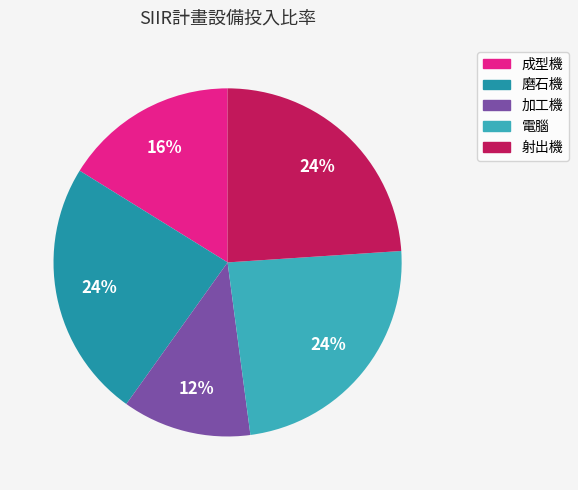

Is 射出機 the majority of the pie?

No